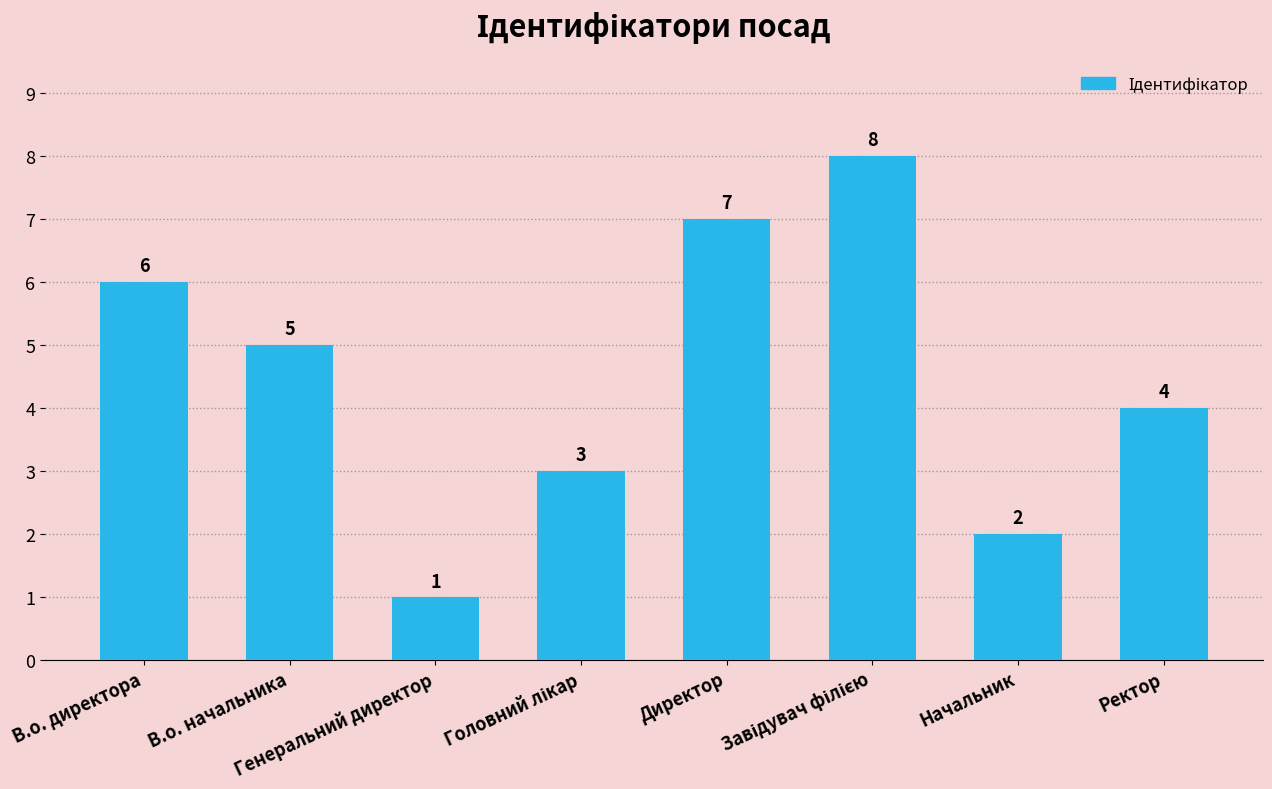

Count the values in the range 3 to 7.

5